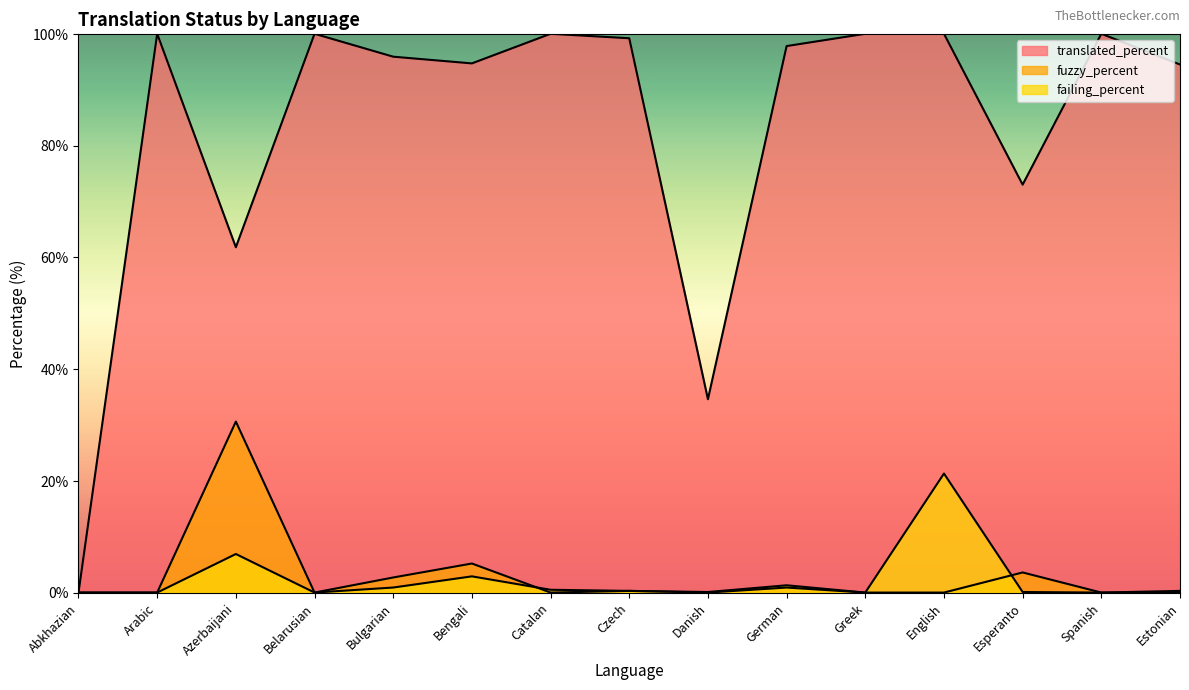

True or false: fuzzy_percent and translated_percent cross at least once.

False